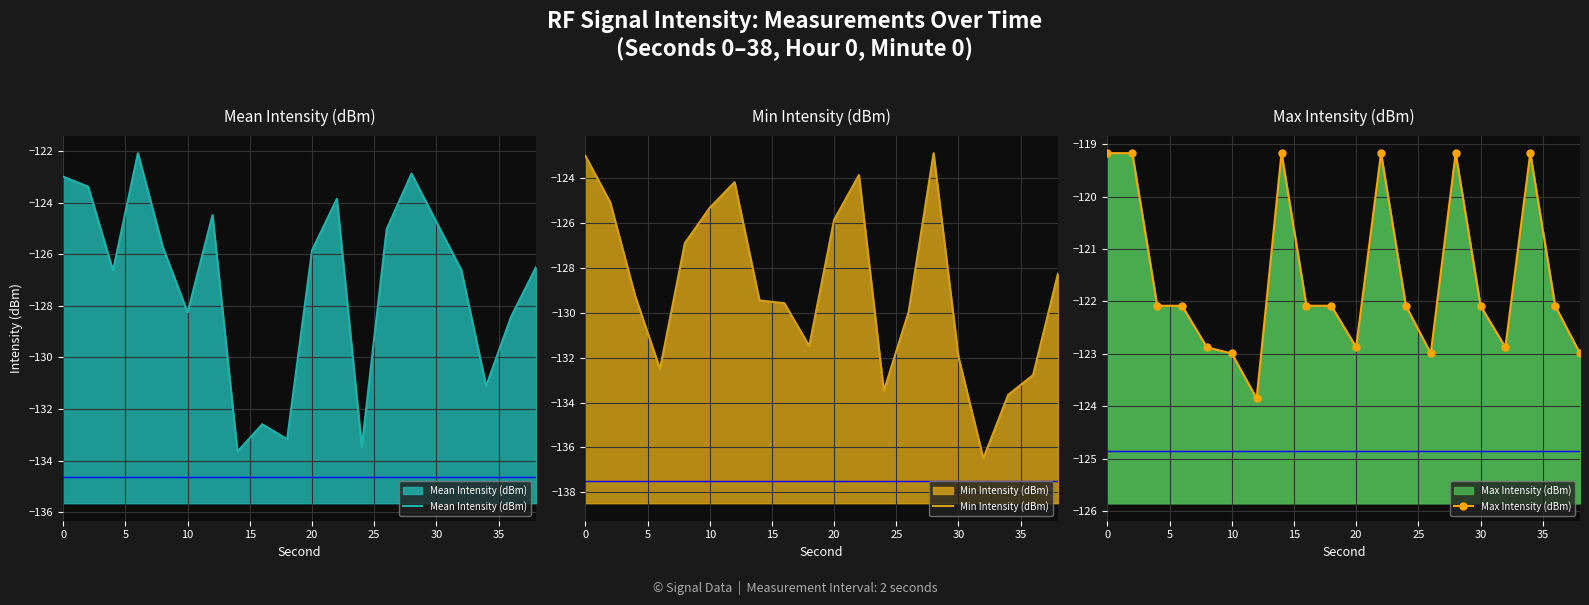

At how many categories does at least one series exceed -136?

20